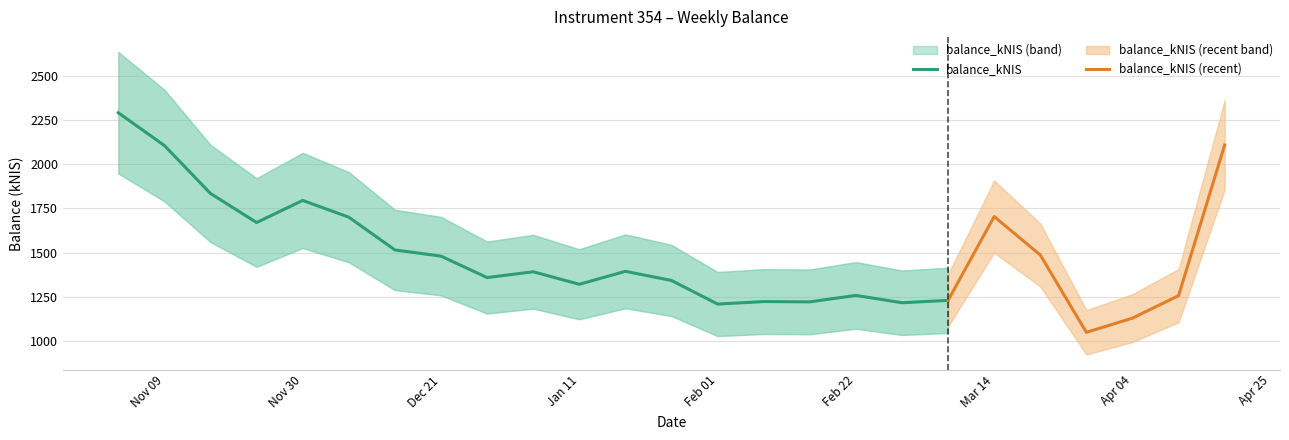

True or false: the data shows 1486.3 at 2024-03-21.

True